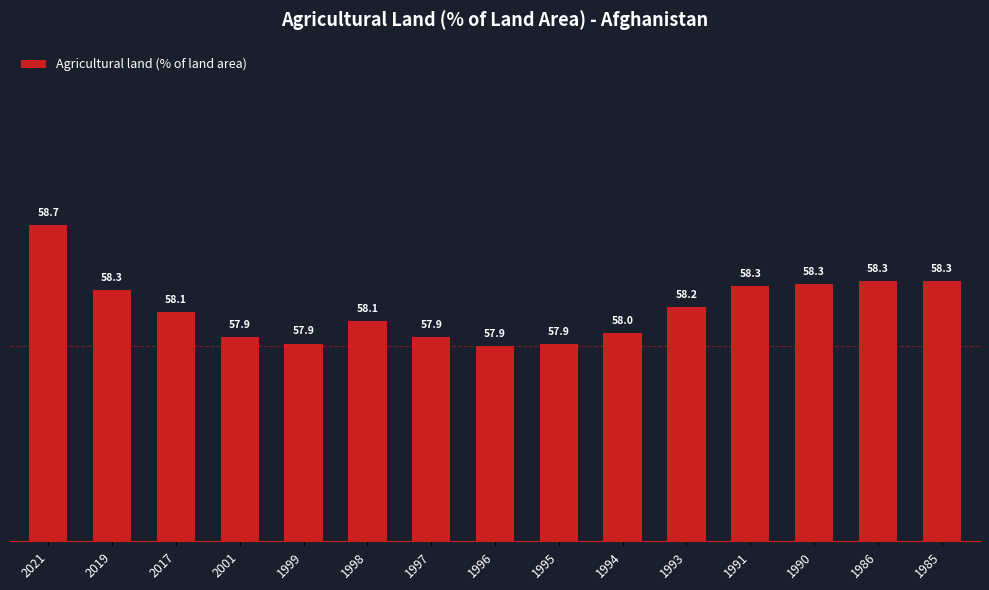

At which label does the data first exceed 58?

2021